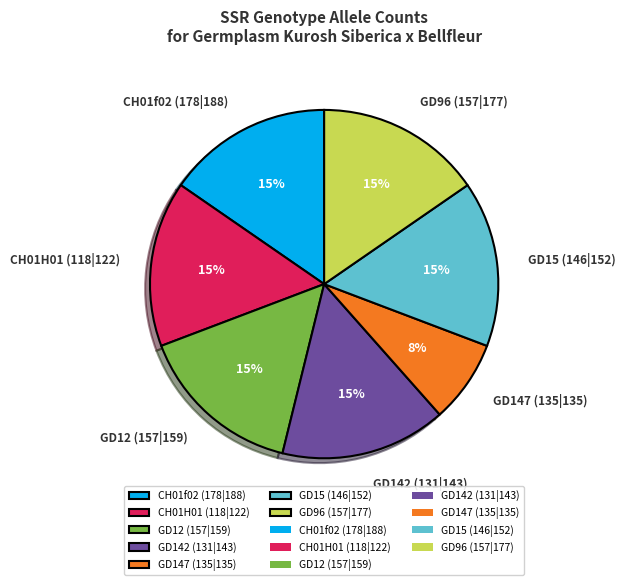

Combined, do GD15 (146|152) and CH01f02 (178|188) account for over 50%?

No